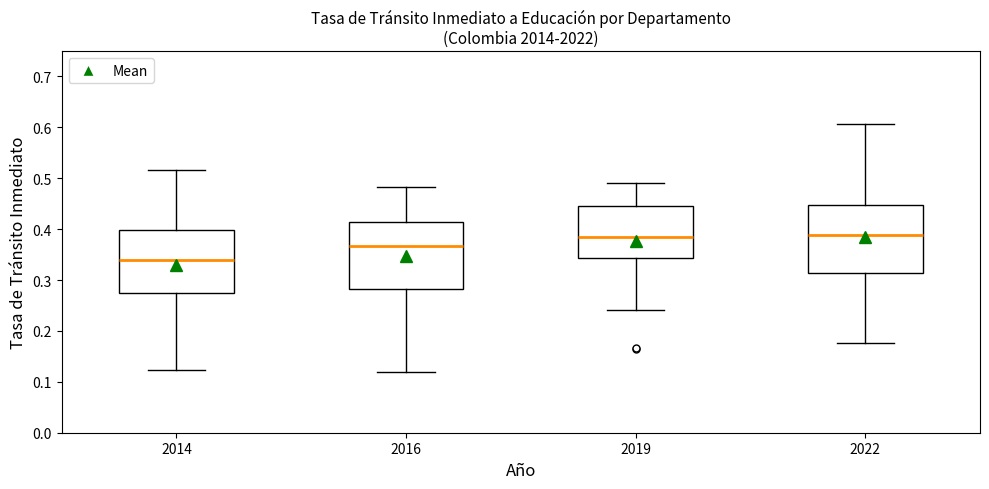

Which box's median line is the lowest?

2014